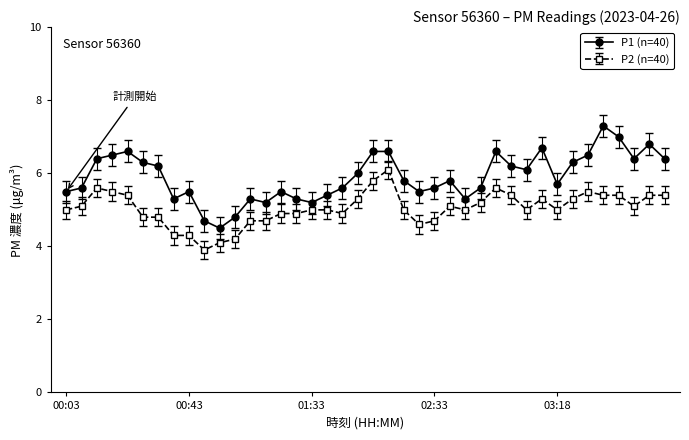

Which series has the widest spread of values?

P1 (n=40)